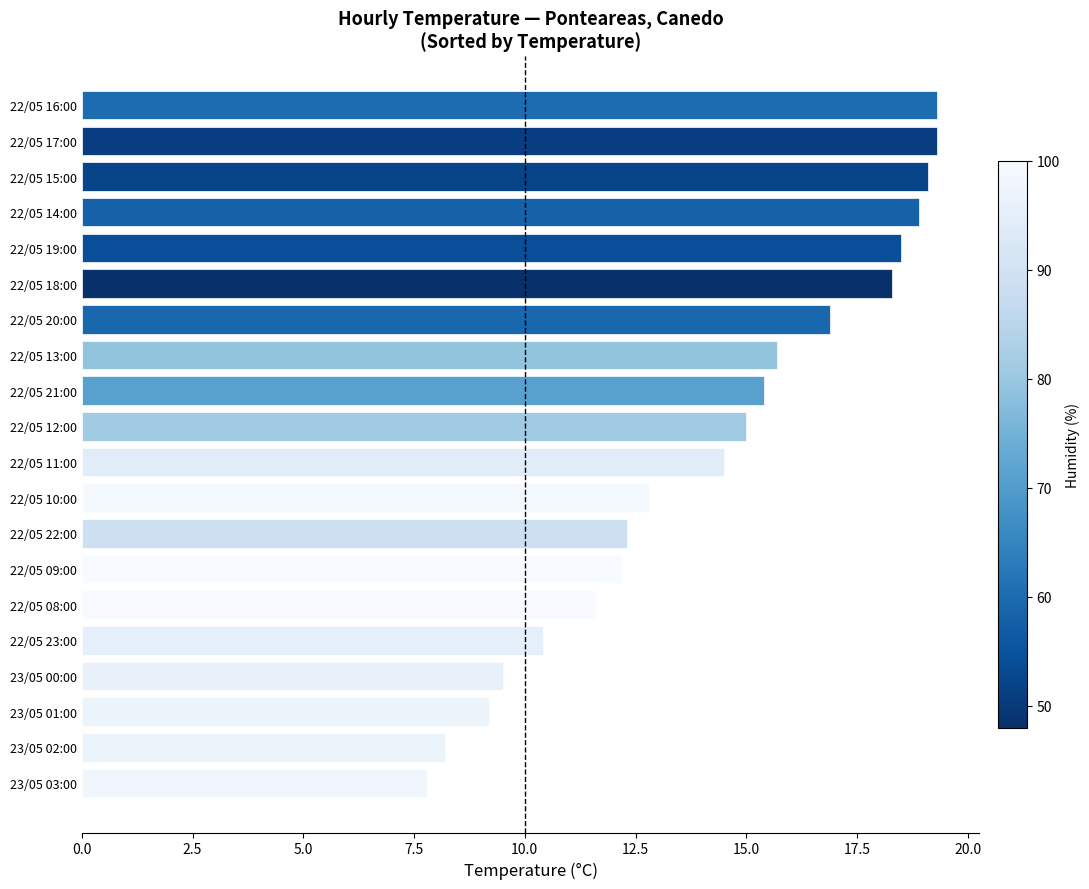

How many bars are there in total?

20